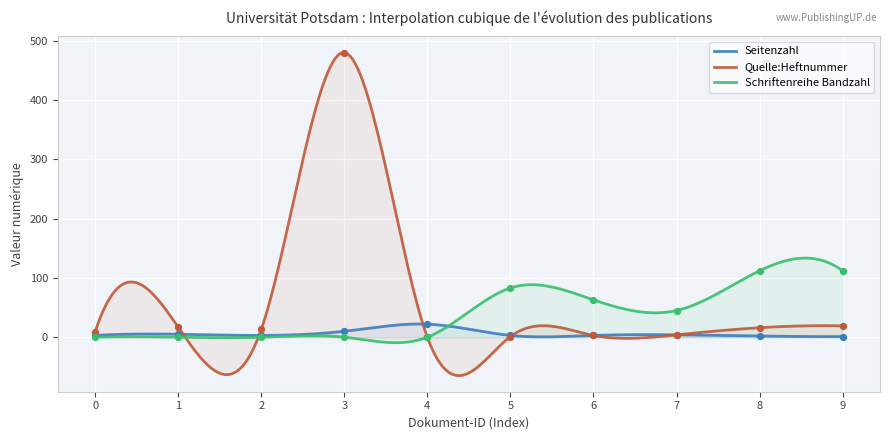

What are all the series names shown in the legend?

Seitenzahl, Quelle:Heftnummer, Schriftenreihe Bandzahl